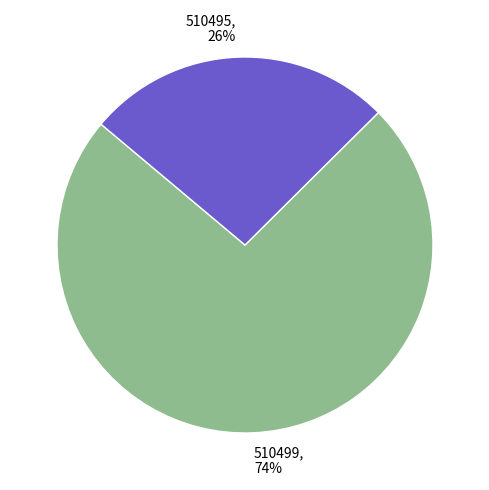

Is it true that 510499 is 64% of the pie?

False